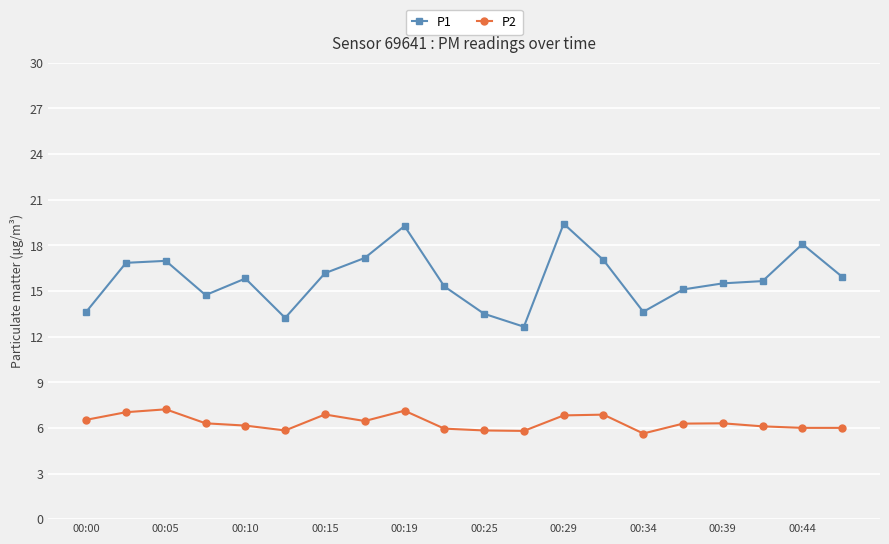

List the series in order of their overall mean, highest first.

P1, P2